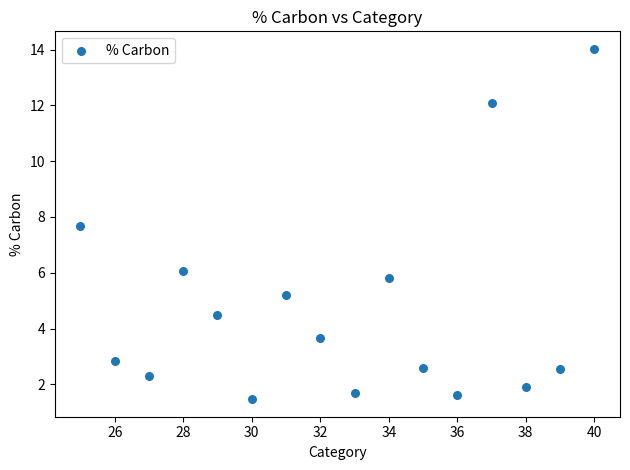

What Y value in the scatter plot is closest to 7?

7.7